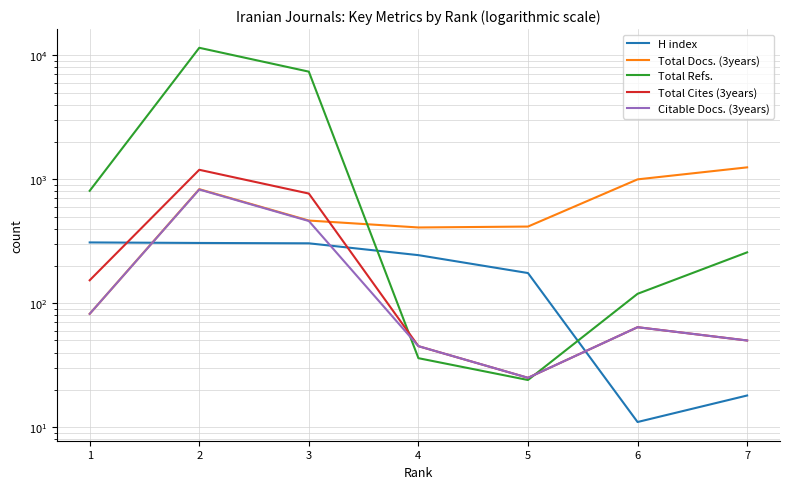

At 4, list the series in order from largest to smallest.

Total Docs. (3years), H index, Total Cites (3years), Citable Docs. (3years), Total Refs.